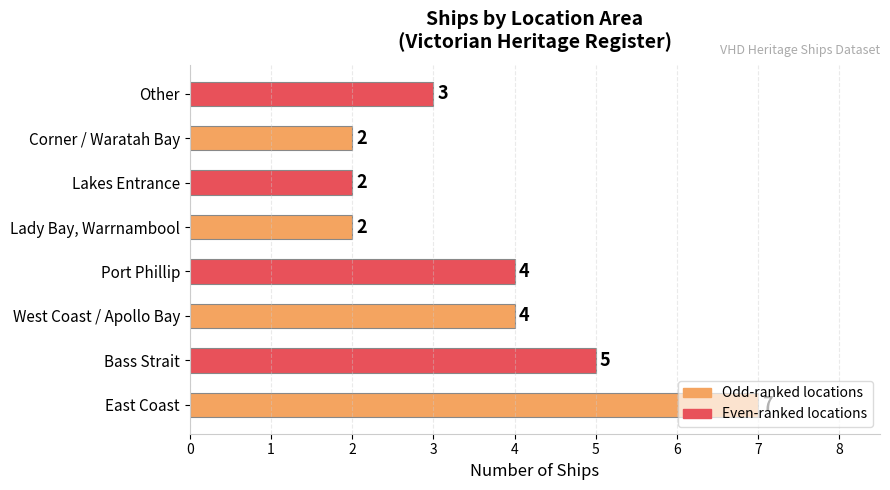

Are the bars grouped side by side (vs. stacked)?

No